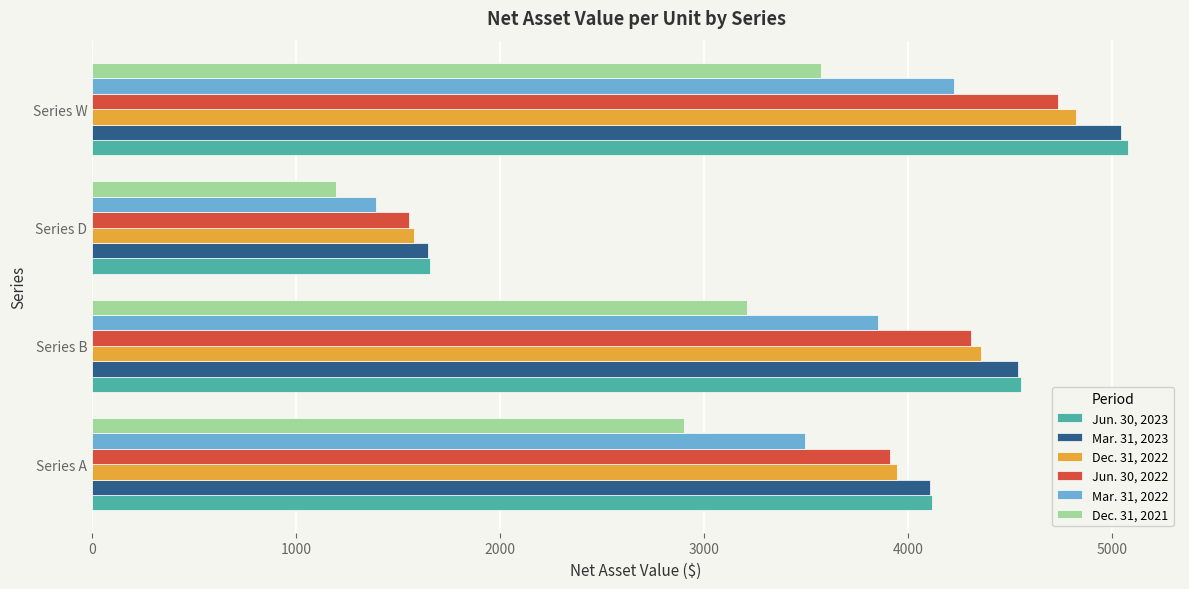

What are all the series names shown in the legend?

Jun. 30, 2023, Mar. 31, 2023, Dec. 31, 2022, Jun. 30, 2022, Mar. 31, 2022, Dec. 31, 2021